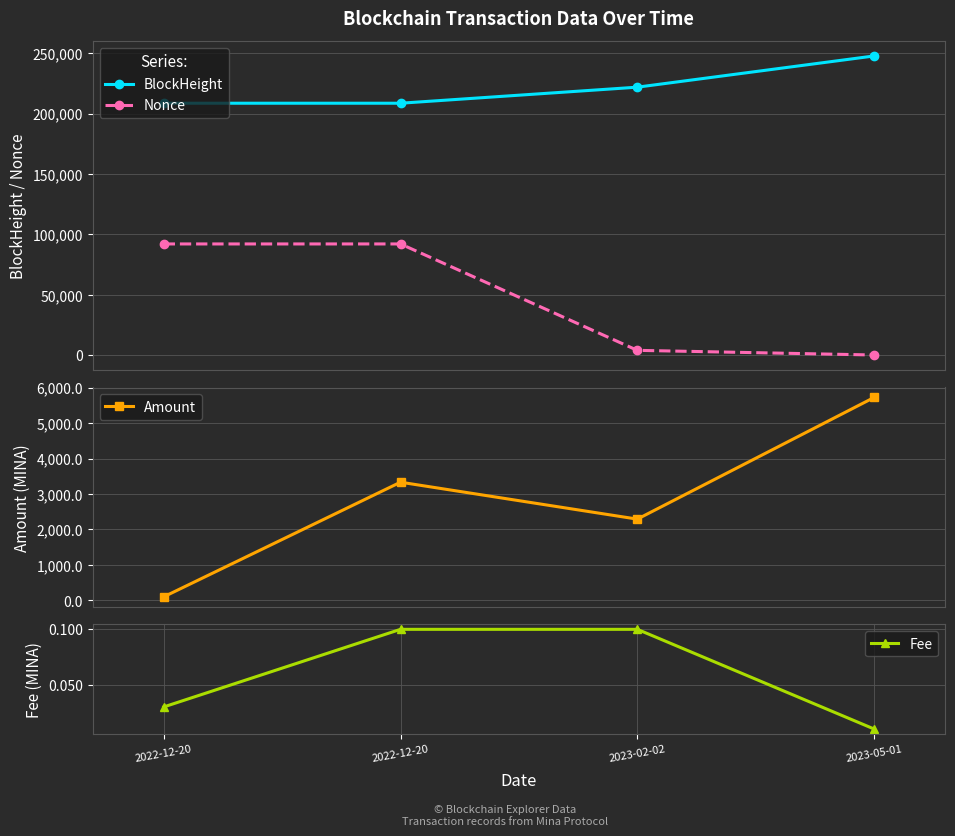

Reading left to right, transcribe all the data shown in this chart.

BlockHeight: 208522.0	208524.0	221818.0	247676.0
Nonce: 91978.0	91982.0	3861.0	0.0
Amount: 99.5	3332.3	2290.9	5721.7
Fee: 0.0	0.1	0.1	0.0